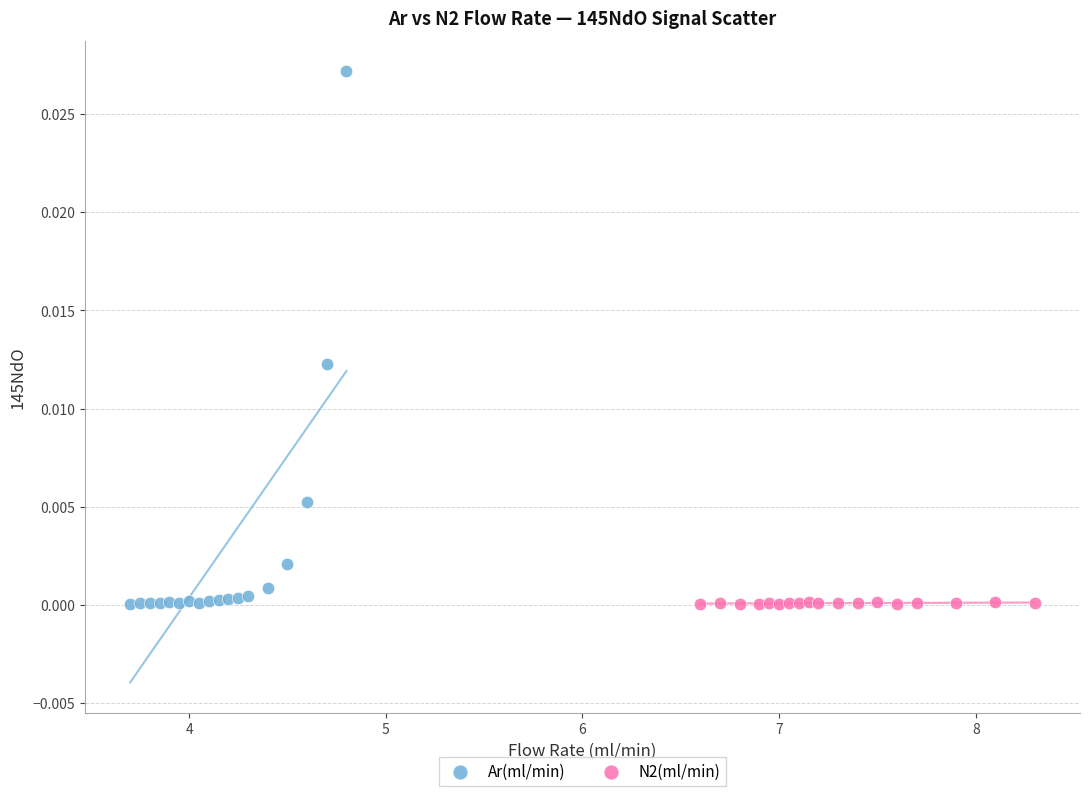

Which series contains the highest Y value?

Ar(ml/min)